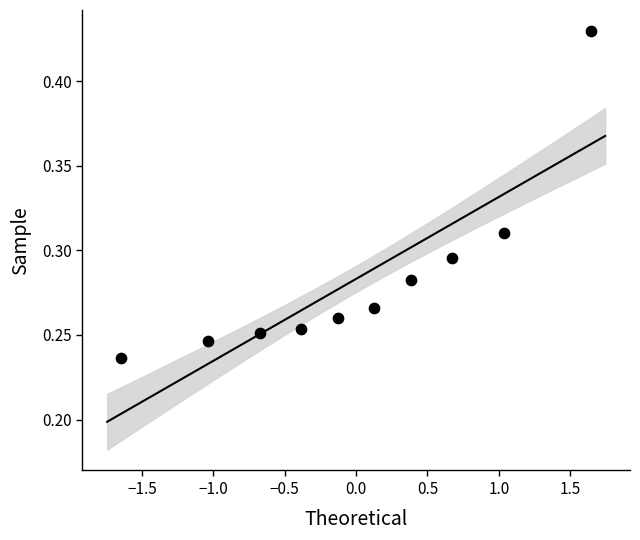

What is the range of X values (max minus min)?

3.3